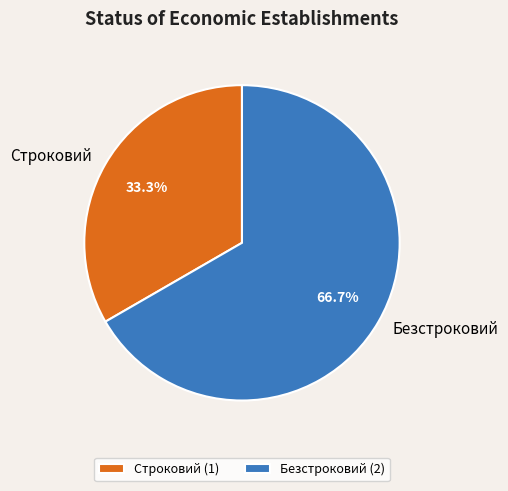

Is it true that Безстроковий is 67% of the pie?

True